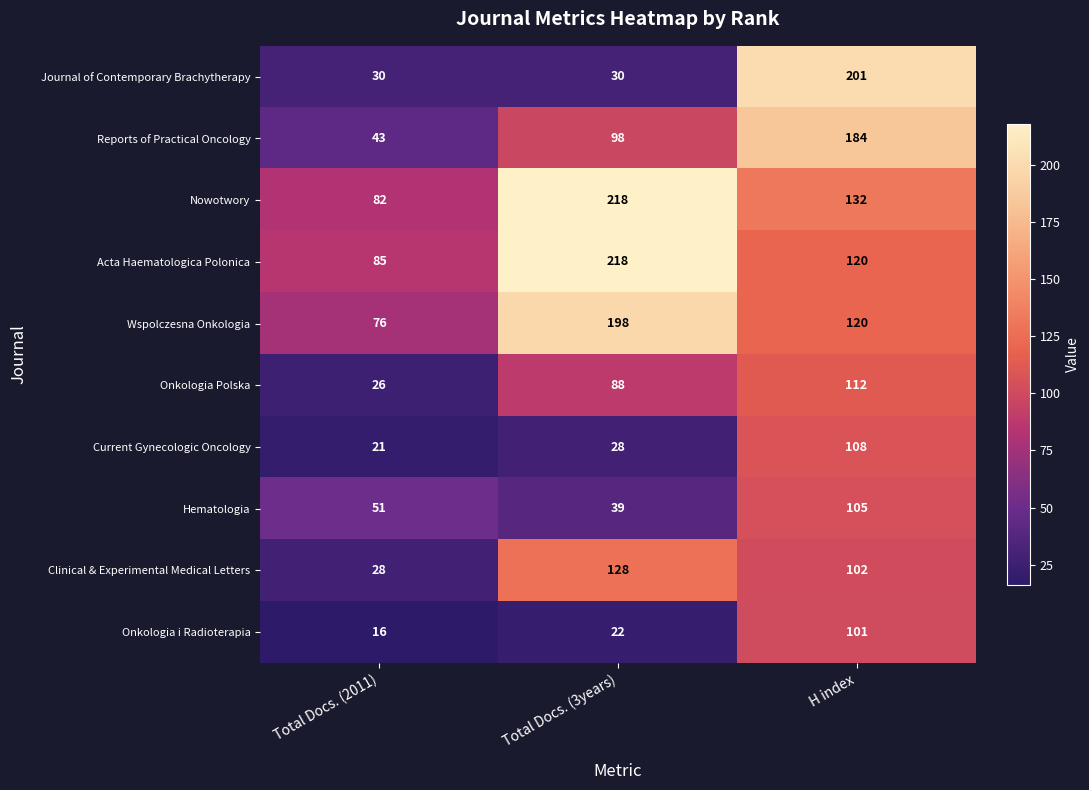

What is the average value of the Current Gynecologic Oncology series?

52